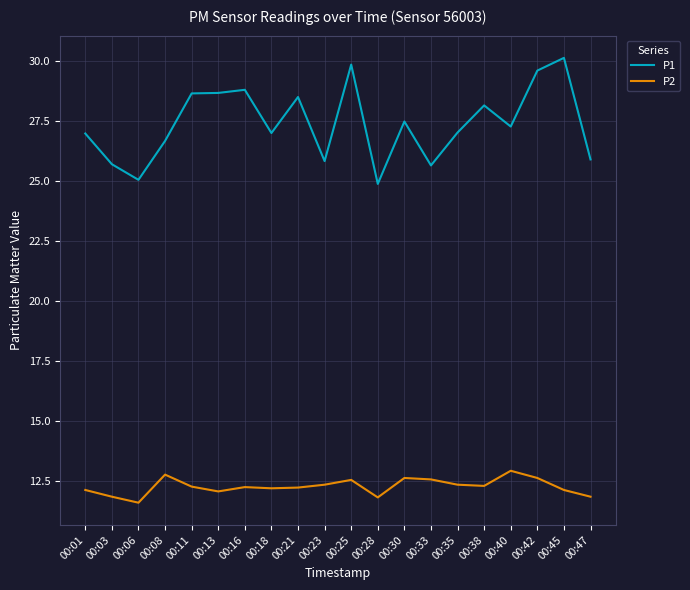

What is the maximum value for P2?

12.9